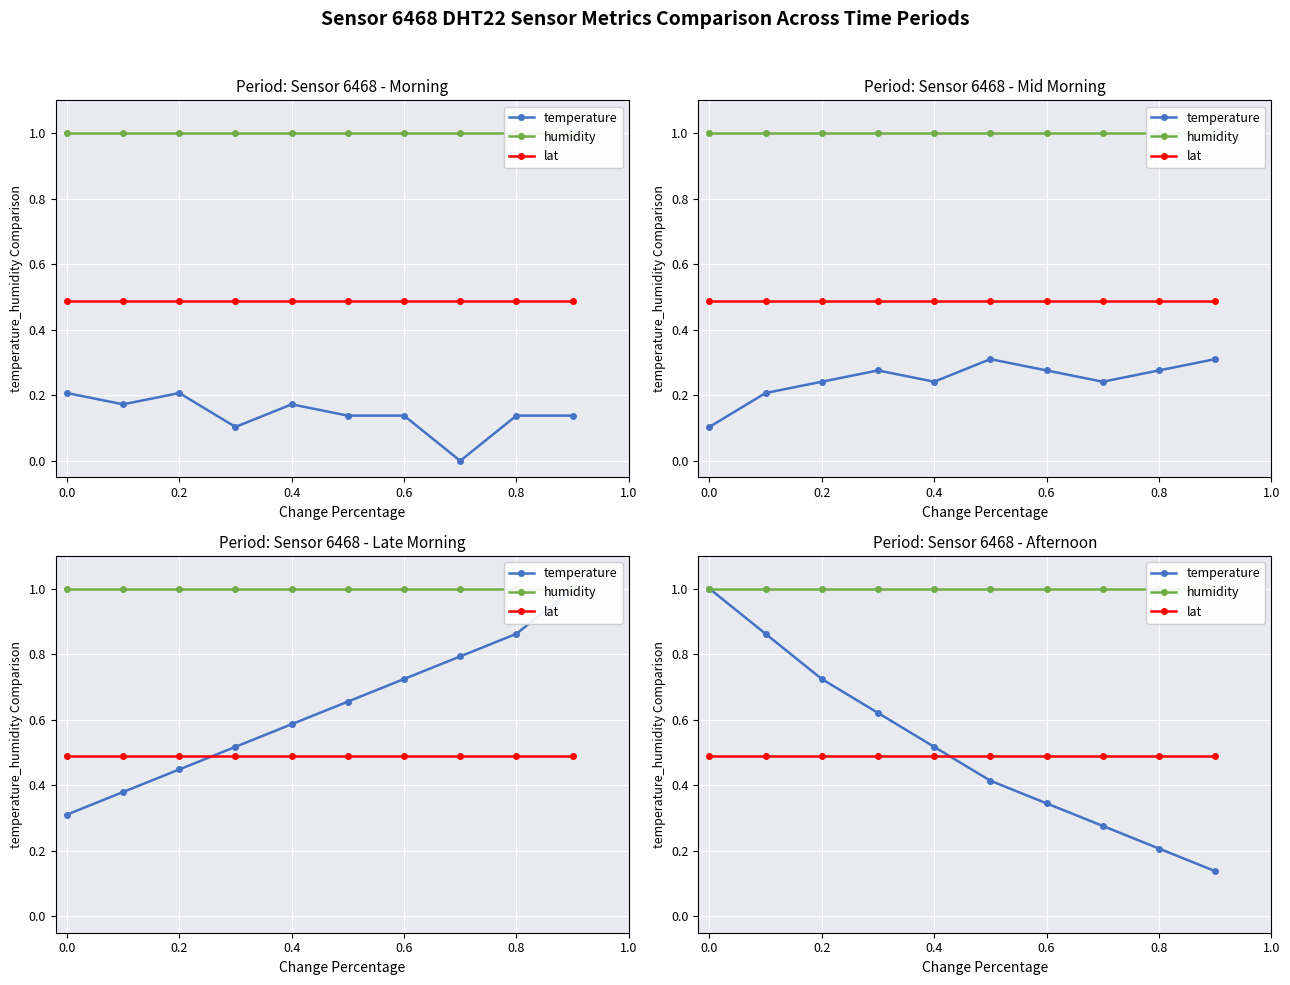

At 0.4, list the series in order from largest to smallest.

humidity, temperature, lat